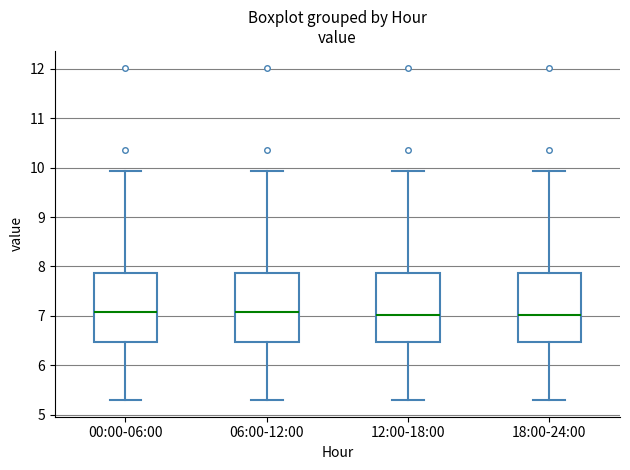

Reading left to right, read every box against the y-axis: the position of its median line, the range the box covers, and the ends of its whiskers. The values are not printed on the chart, so give them approximately, as read against the axis.

00:00-06:00: median 7.1, box 6.5 to 7.9, whiskers 5.3 to 9.9
06:00-12:00: median 7.1, box 6.5 to 7.9, whiskers 5.3 to 9.9
12:00-18:00: median 7.0, box 6.5 to 7.9, whiskers 5.3 to 9.9
18:00-24:00: median 7.0, box 6.5 to 7.9, whiskers 5.3 to 9.9